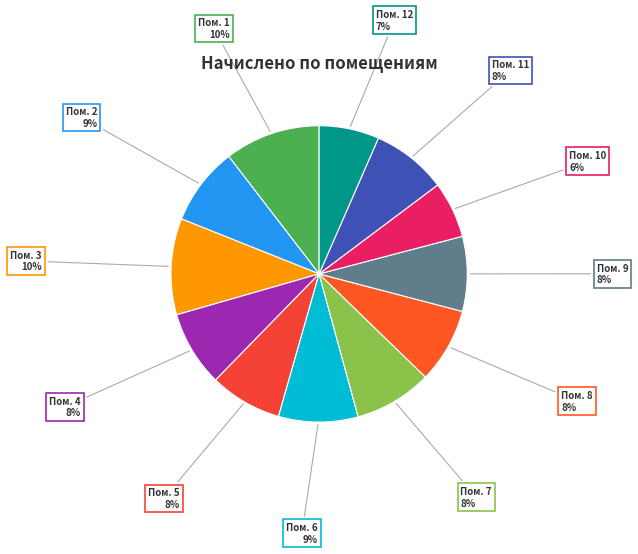

How many segments does this pie chart have?

12